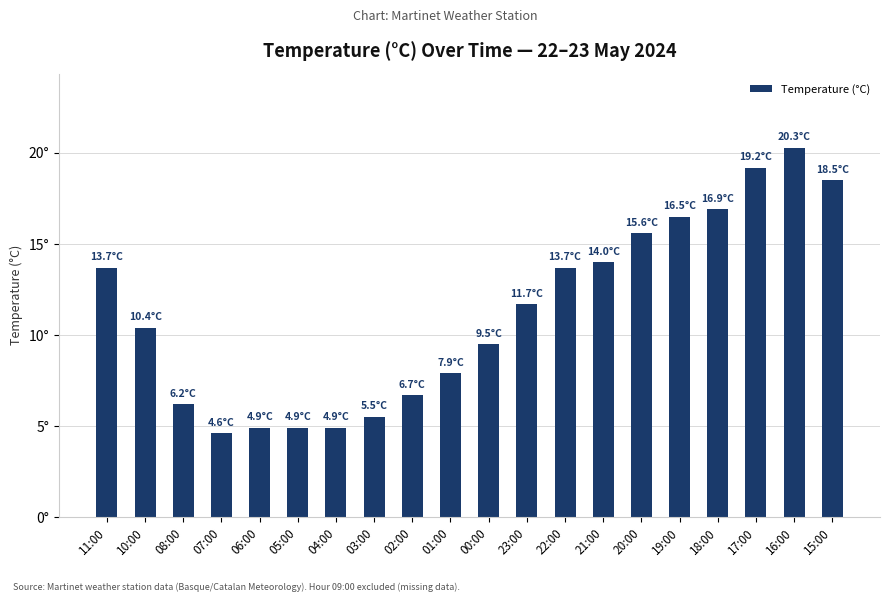

What is the sum of all values?

225.6